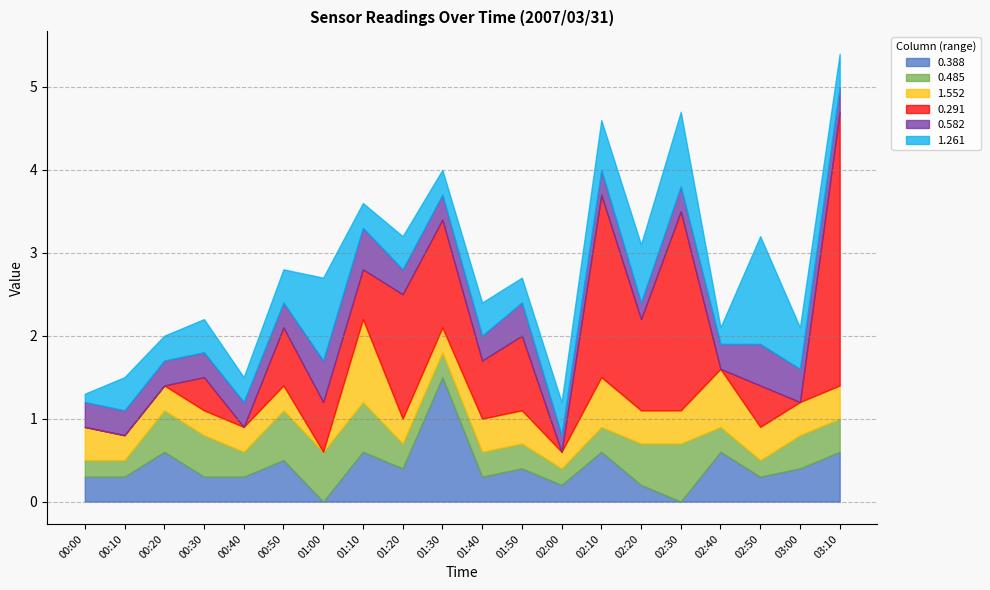

Where do 0.291 and 0.388 first cross each other?

00:20 and 00:30